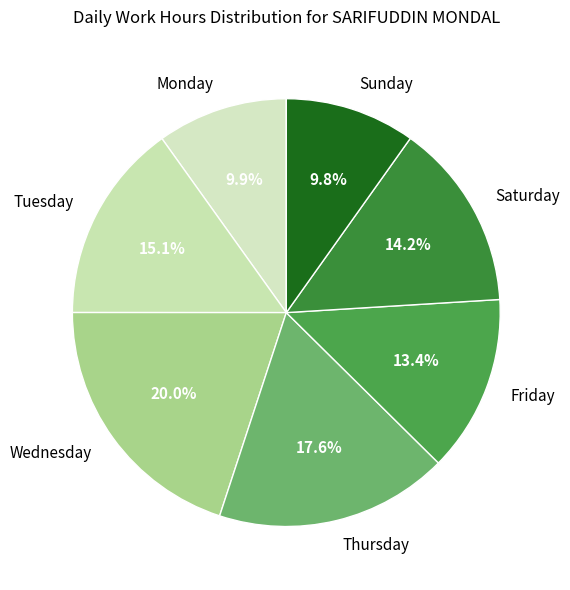

Which slice is the largest?

Wednesday